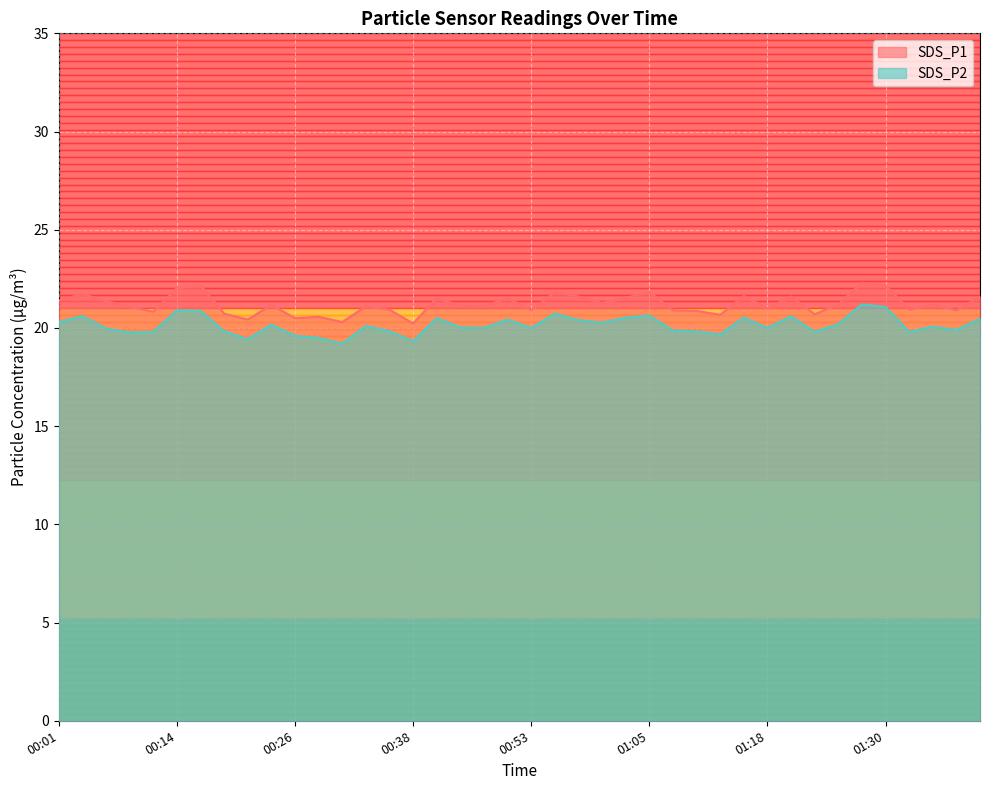

Where is SDS_P2 nearest to the value 20?

00:48